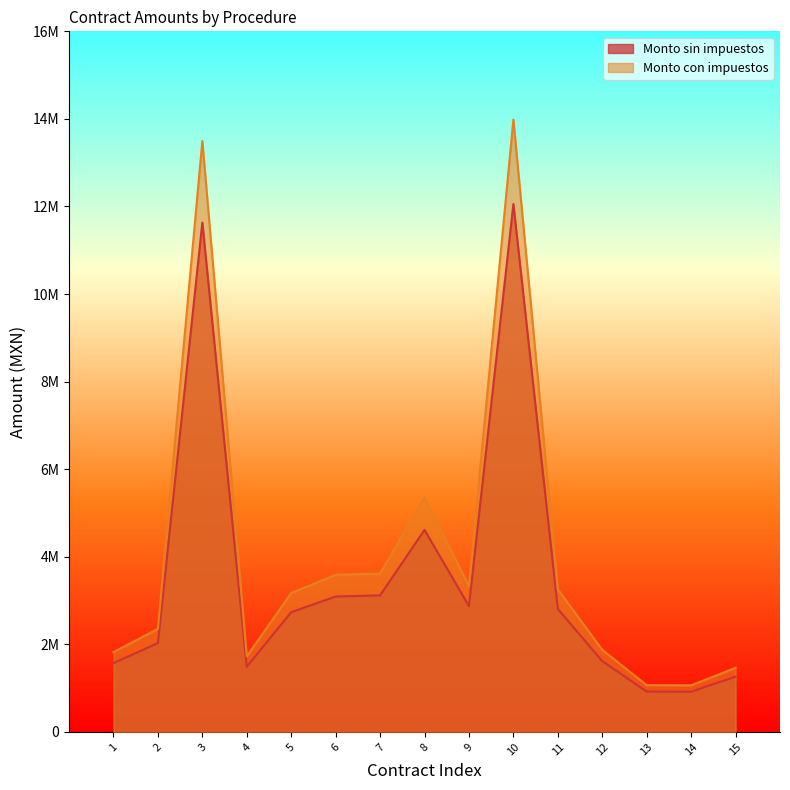

How many lines are shown in the chart?

2